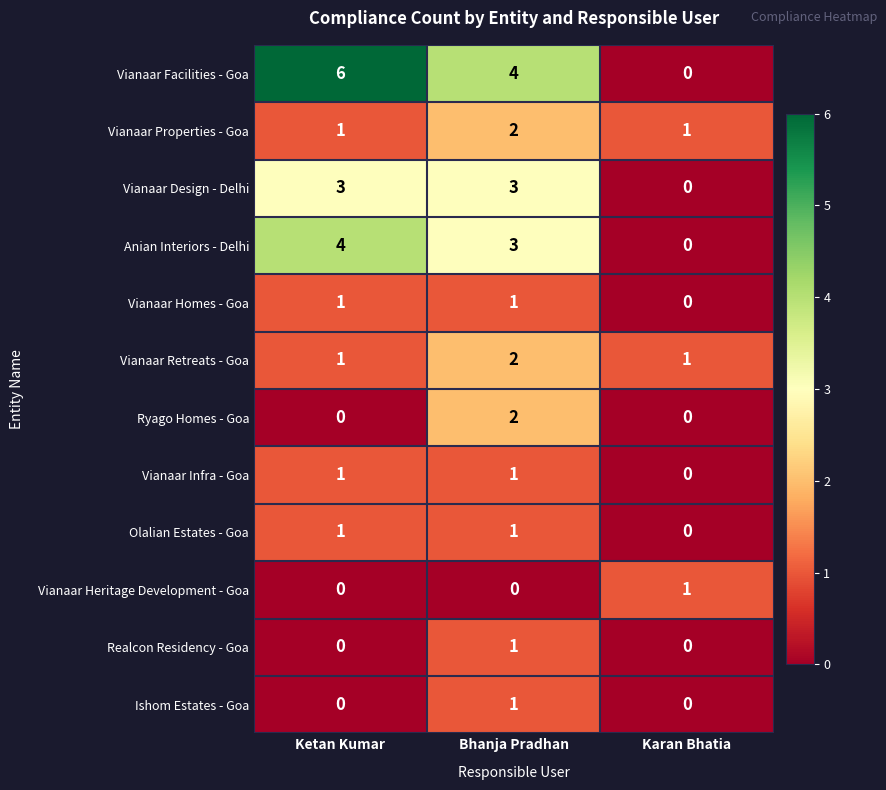

Which series changed the most between Ketan Kumar and Karan Bhatia?

Vianaar Facilities - Goa